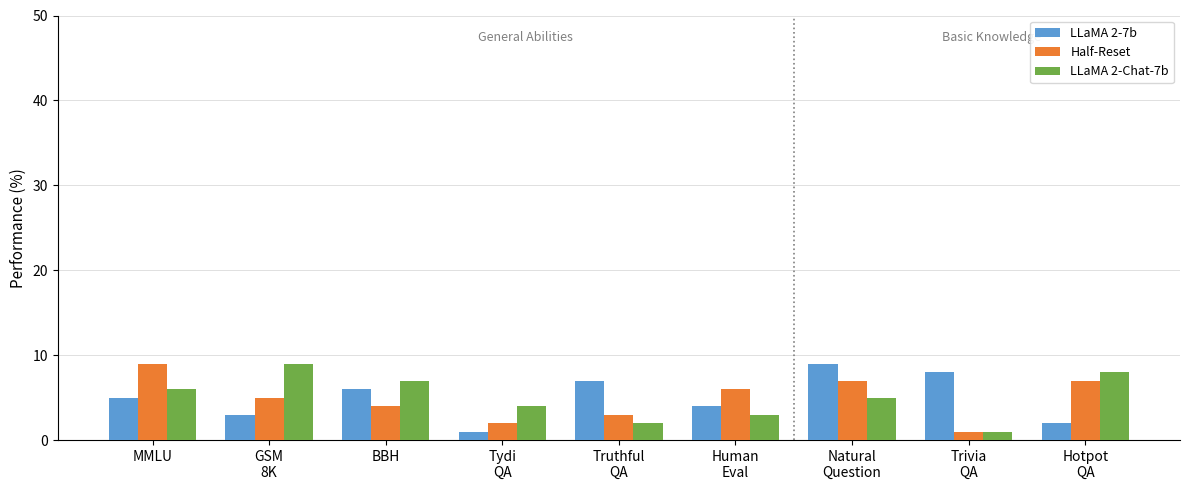

How many LLaMA 2-Chat-7b values are between 3 and 7?

5